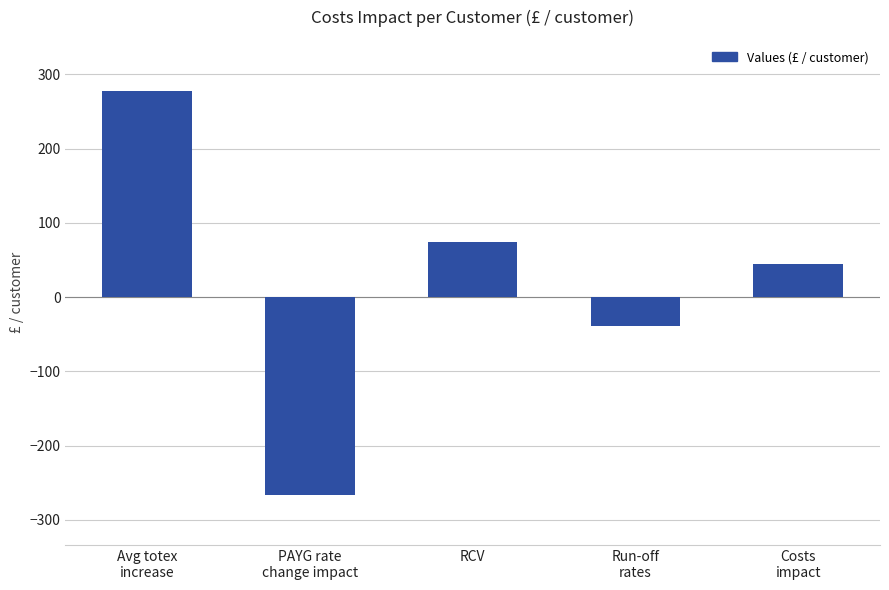

What is the label of the 2nd bar from the left?

PAYG rate
change impact